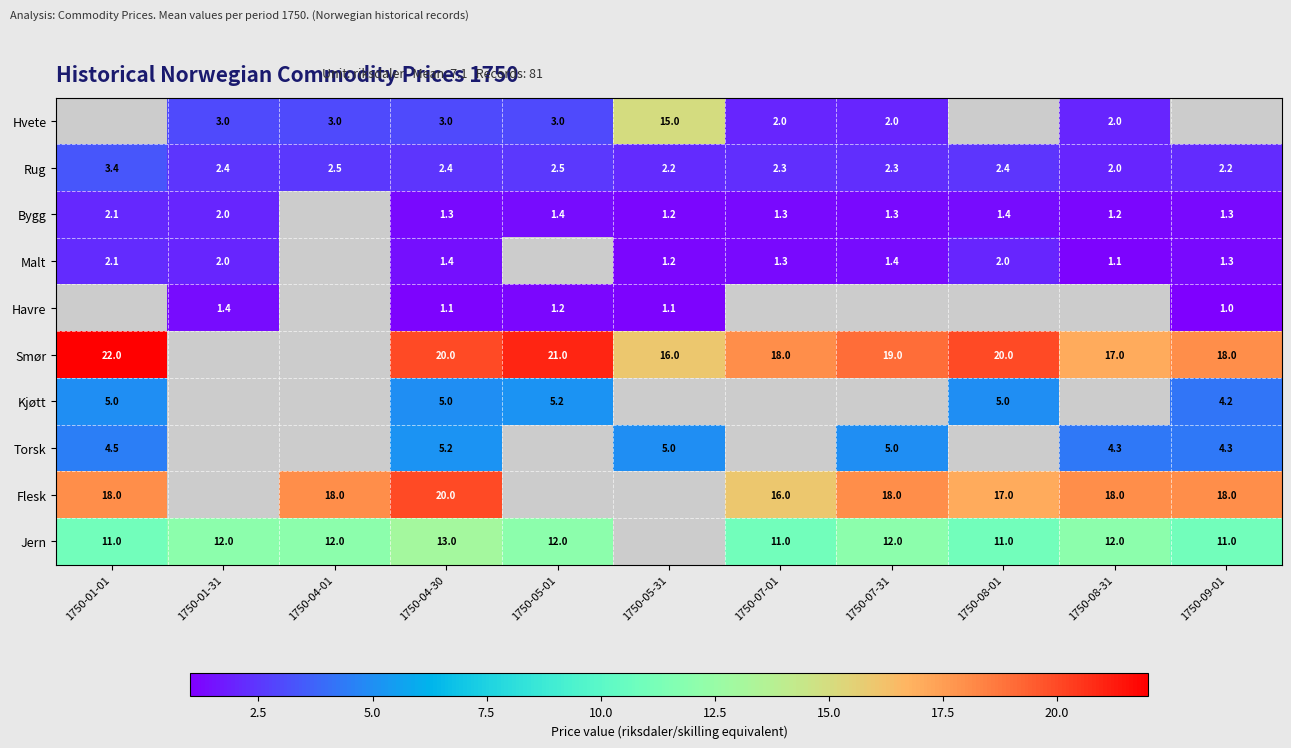

Count the Rug values in the range 2 to 3.

10